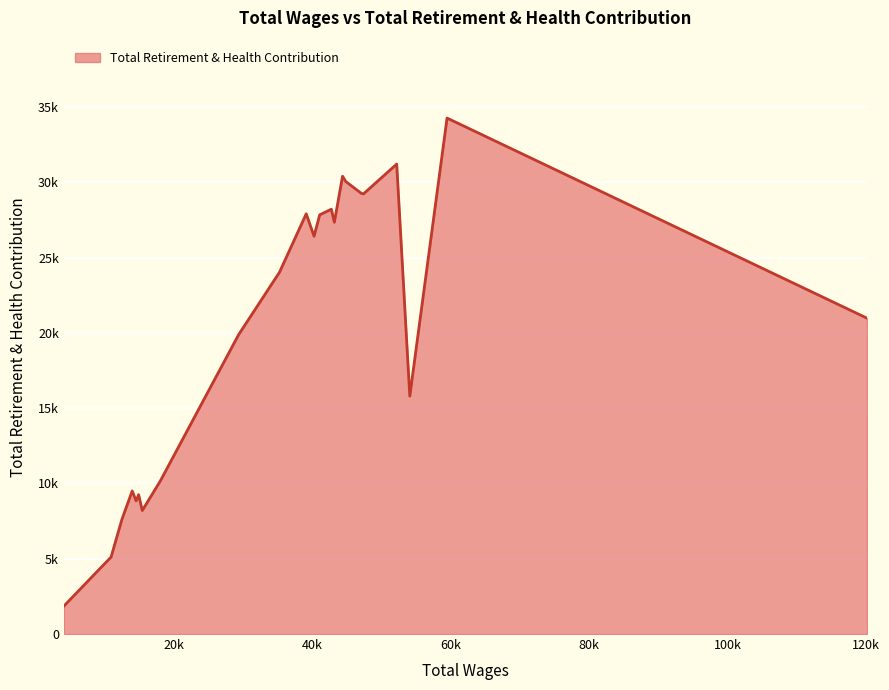

Does the chart have visible grid lines?

Yes